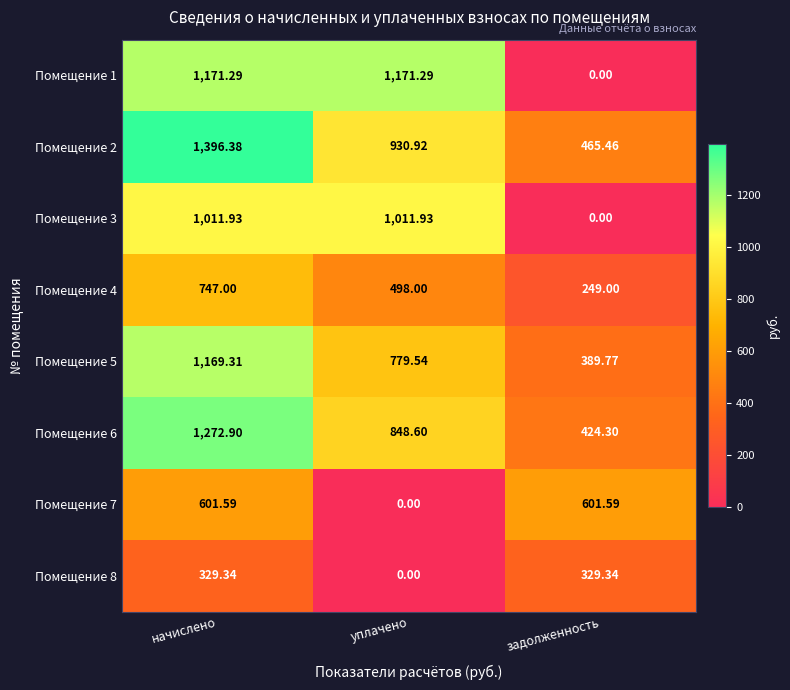

At which category is the sum across all series the highest?

начислено